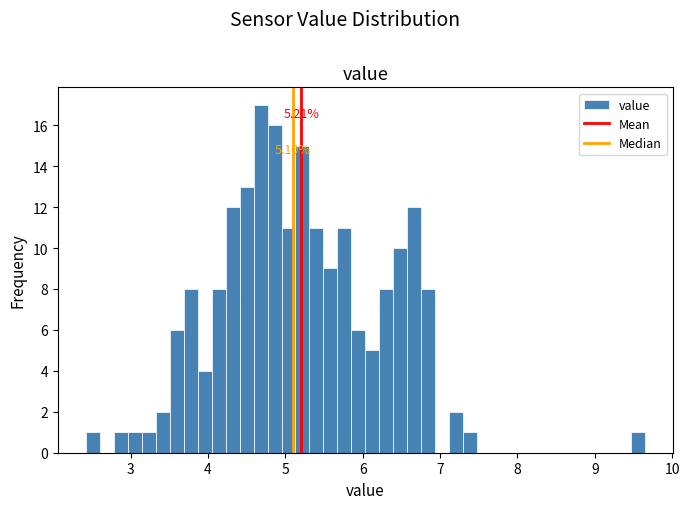

Around what value on the x-axis is the tallest bar? Give the approximate position of its centre, as read against the axis.

4.7